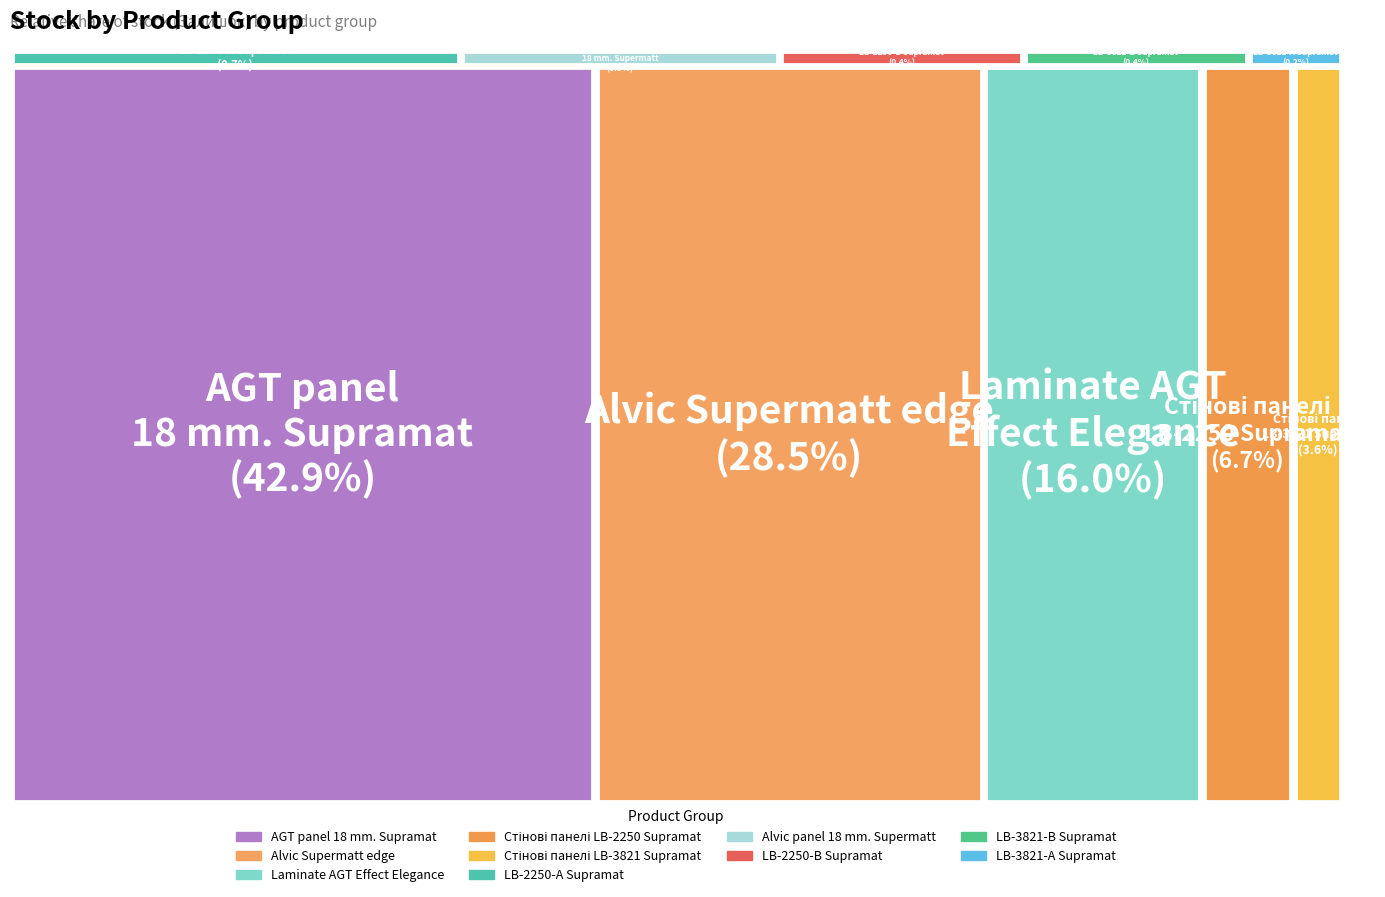

Which category has the smallest portion of the pie?

LB-3821-А Supramat